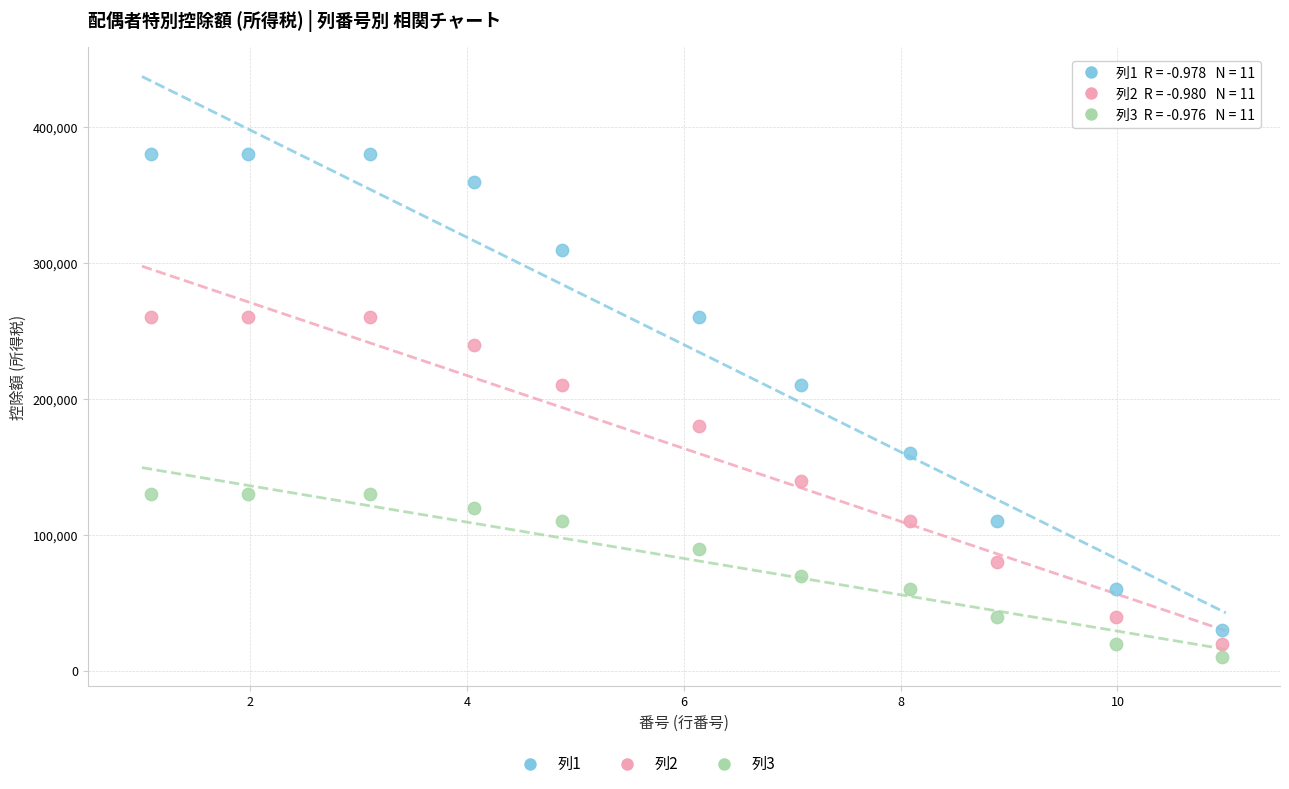

How many data points are displayed?

33